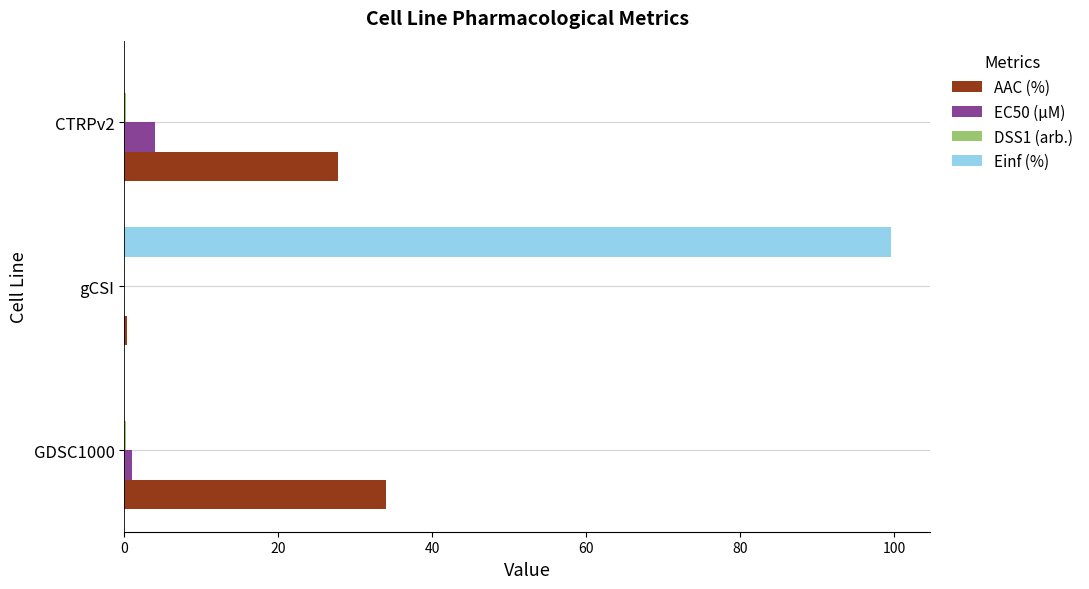

At which category is the sum across all series the highest?

gCSI